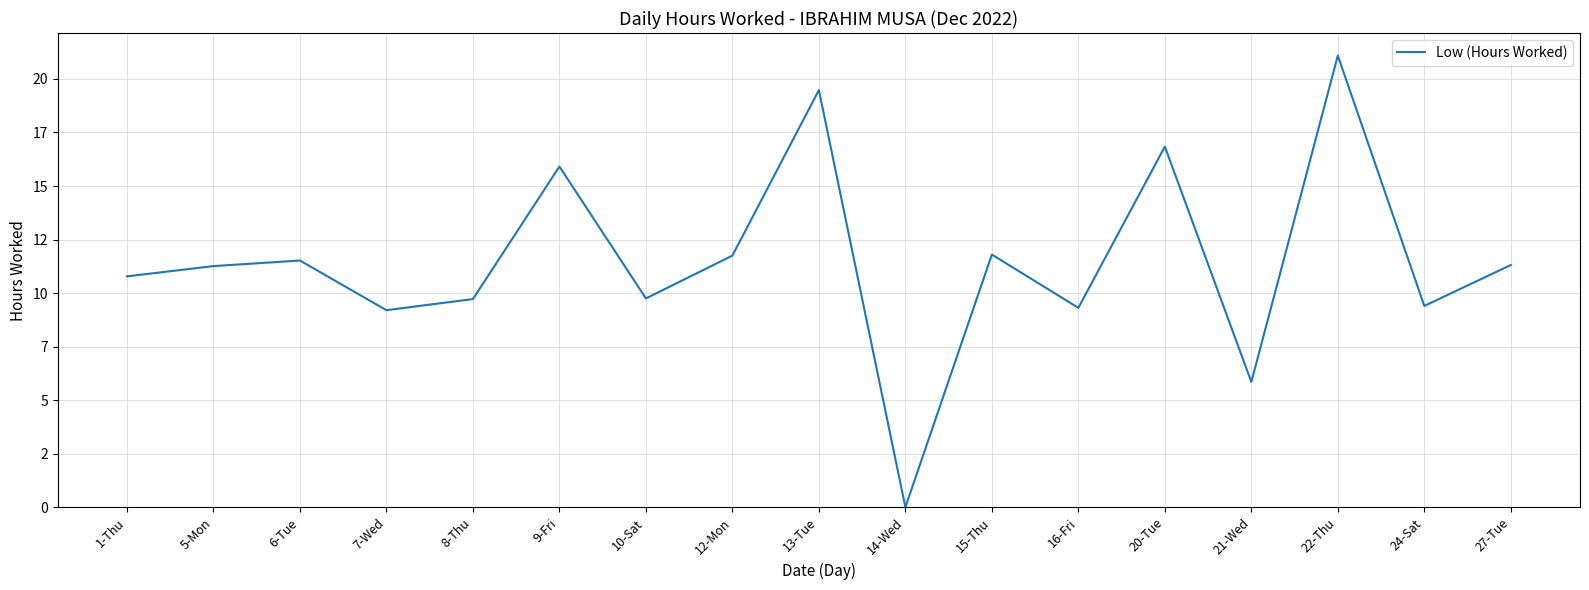

Between 14-Wed and 21-Wed, which is larger?

21-Wed